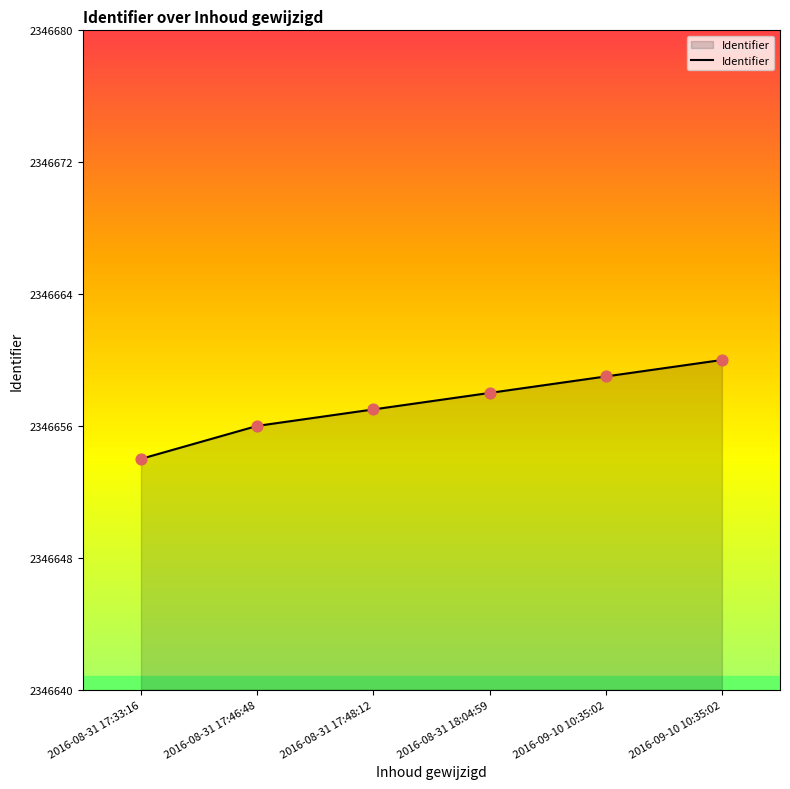

What is the ratio of the value at 2016-08-31 17:33:16 to the value at 2016-08-31 17:46:48?

1.0